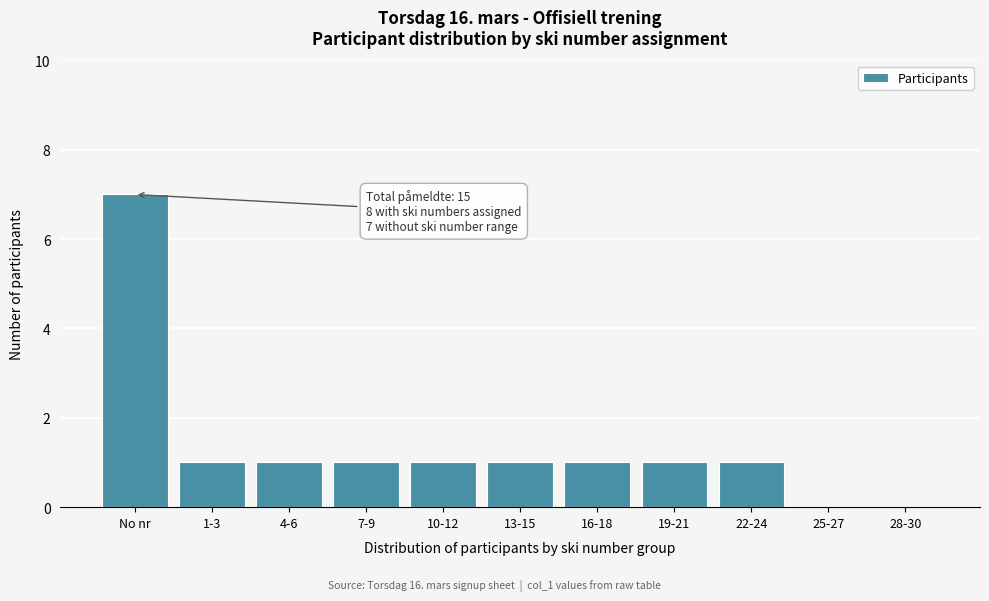

Reading left to right, what are all the values shown in this chart?

No nr=7	1-3=1	4-6=1	7-9=1	10-12=1	13-15=1	16-18=1	19-21=1	22-24=1	25-27=0	28-30=0